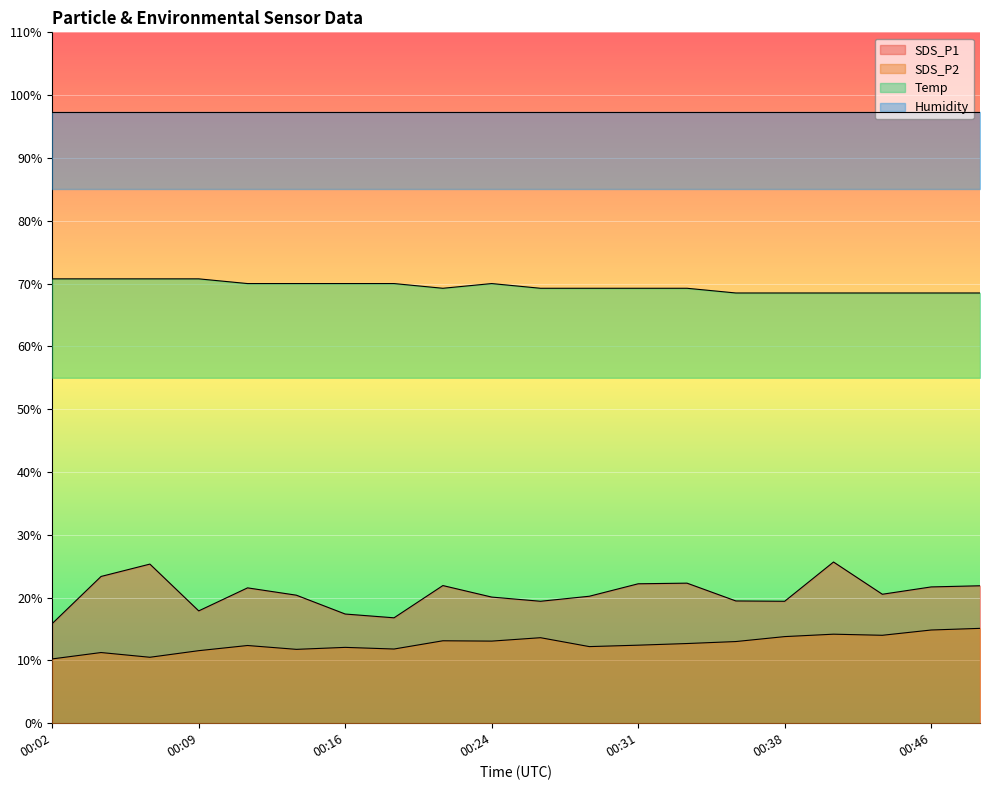

True or false: SDS_P1 and SDS_P2 intersect in this chart.

False